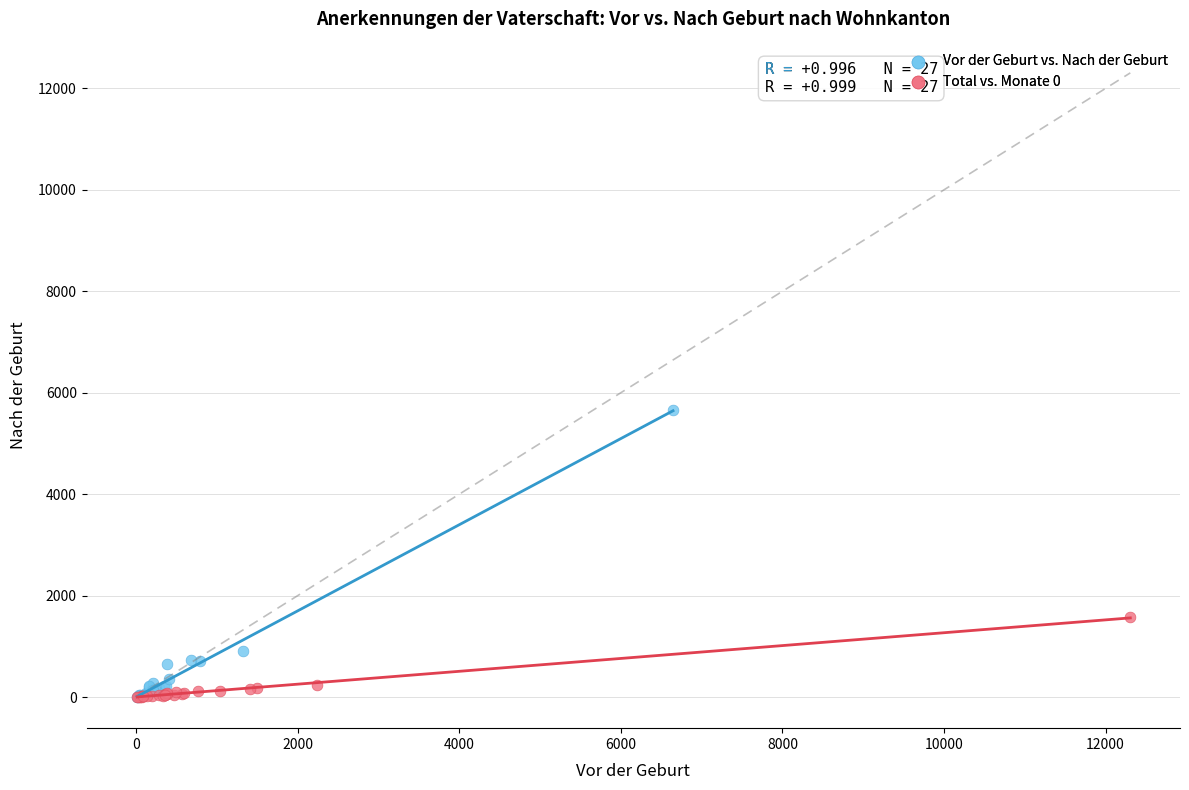

Which series contains the highest Y value?

Vor der Geburt vs. Nach der Geburt